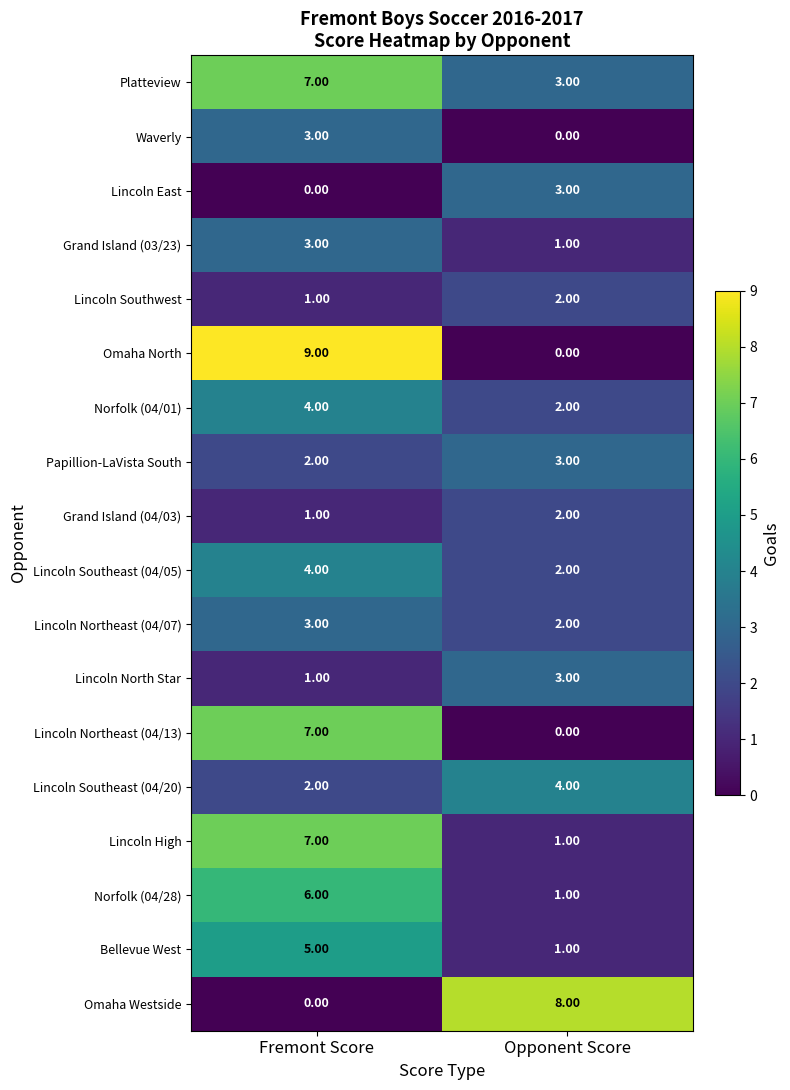

What is the difference between the Bellevue West values at Opponent Score and Fremont Score?

4